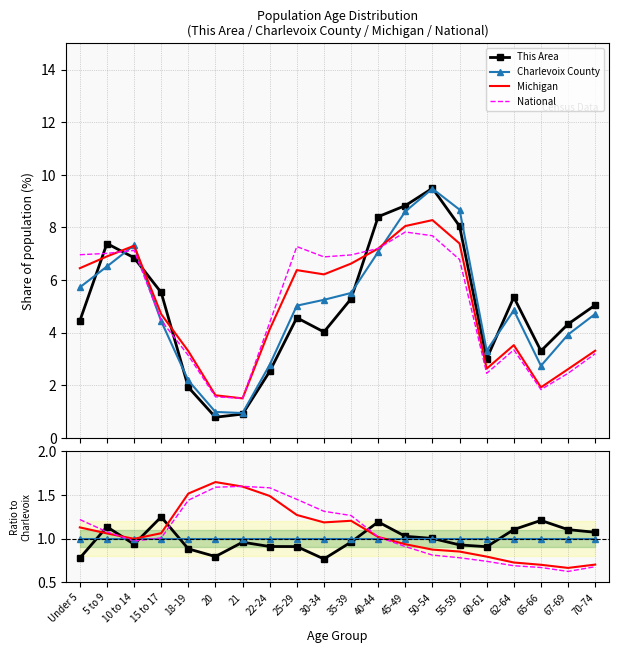

Reading left to right, extract all data points from this chart.

This Area: Under 5=0.8	5 to 9=1.1	10 to 14=0.9	15 to 17=1.2	18-19=0.9	20=0.8	21=1.0	22-24=0.9	25-29=0.9	30-34=0.8	35-39=1.0	40-44=1.2	45-49=1.0	50-54=1.0	55-59=0.9	60-61=0.9	62-64=1.1	65-66=1.2	67-69=1.1	70-74=1.1
Charlevoix County: Under 5=1.0	5 to 9=1.0	10 to 14=1.0	15 to 17=1.0	18-19=1.0	20=1.0	21=1.0	22-24=1.0	25-29=1.0	30-34=1.0	35-39=1.0	40-44=1.0	45-49=1.0	50-54=1.0	55-59=1.0	60-61=1.0	62-64=1.0	65-66=1.0	67-69=1.0	70-74=1.0
Michigan: Under 5=1.1	5 to 9=1.1	10 to 14=1.0	15 to 17=1.1	18-19=1.5	20=1.6	21=1.6	22-24=1.5	25-29=1.3	30-34=1.2	35-39=1.2	40-44=1.0	45-49=0.9	50-54=0.9	55-59=0.9	60-61=0.8	62-64=0.7	65-66=0.7	67-69=0.7	70-74=0.7
National: Under 5=1.2	5 to 9=1.1	10 to 14=1.0	15 to 17=1.0	18-19=1.4	20=1.6	21=1.6	22-24=1.6	25-29=1.4	30-34=1.3	35-39=1.3	40-44=1.0	45-49=0.9	50-54=0.8	55-59=0.8	60-61=0.7	62-64=0.7	65-66=0.7	67-69=0.6	70-74=0.7